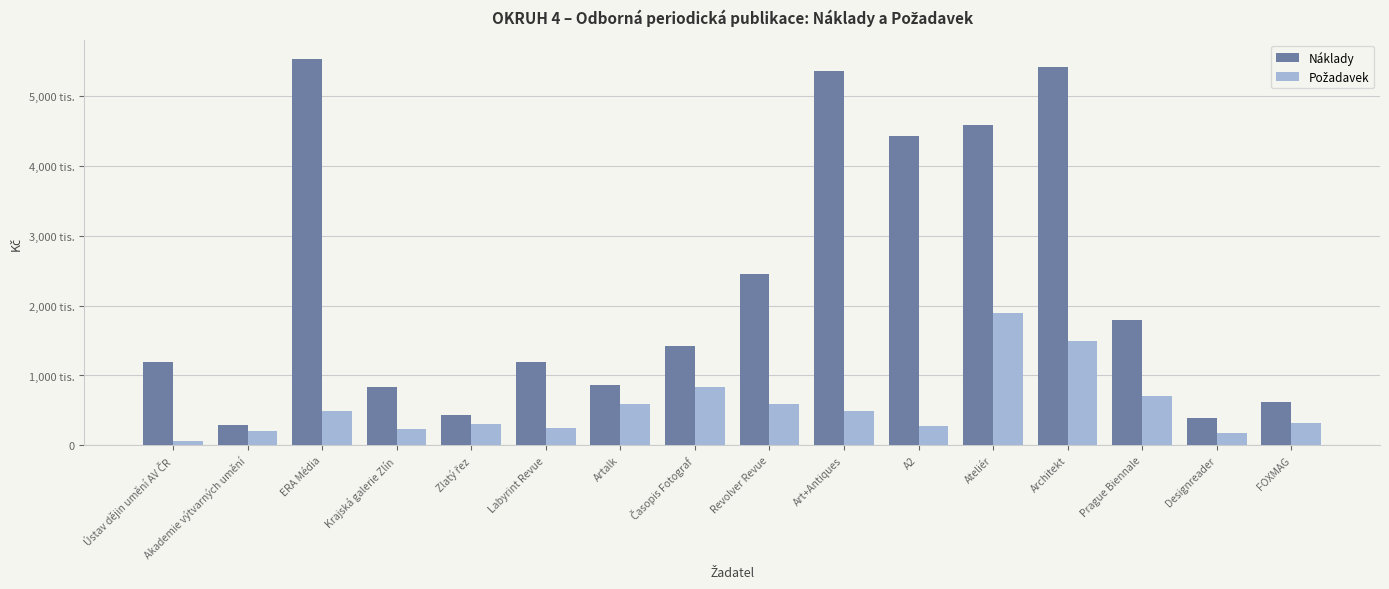

Which series has the largest total across all categories?

Náklady